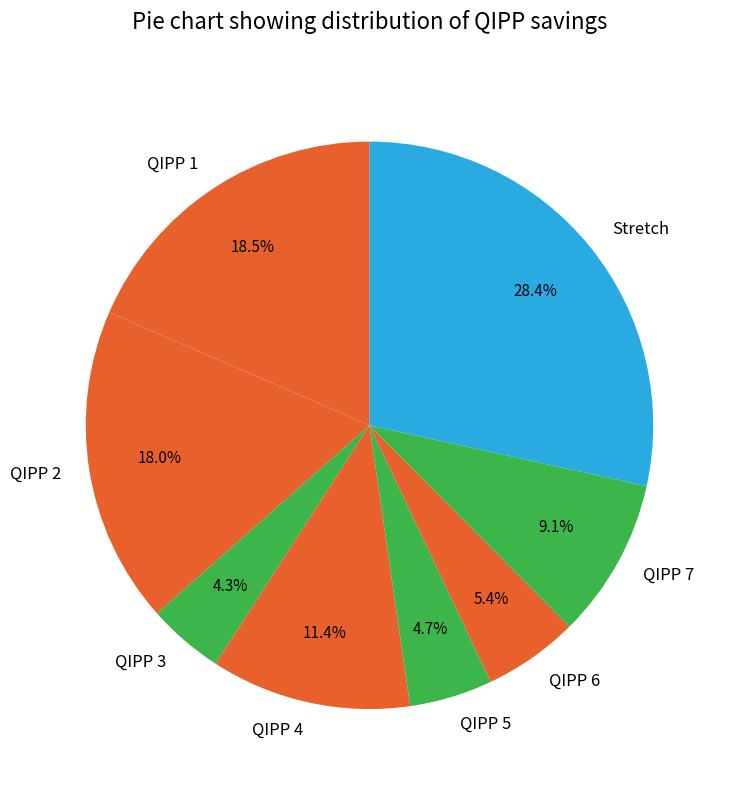

Is it true that QIPP 2 is 18% of the pie?

True